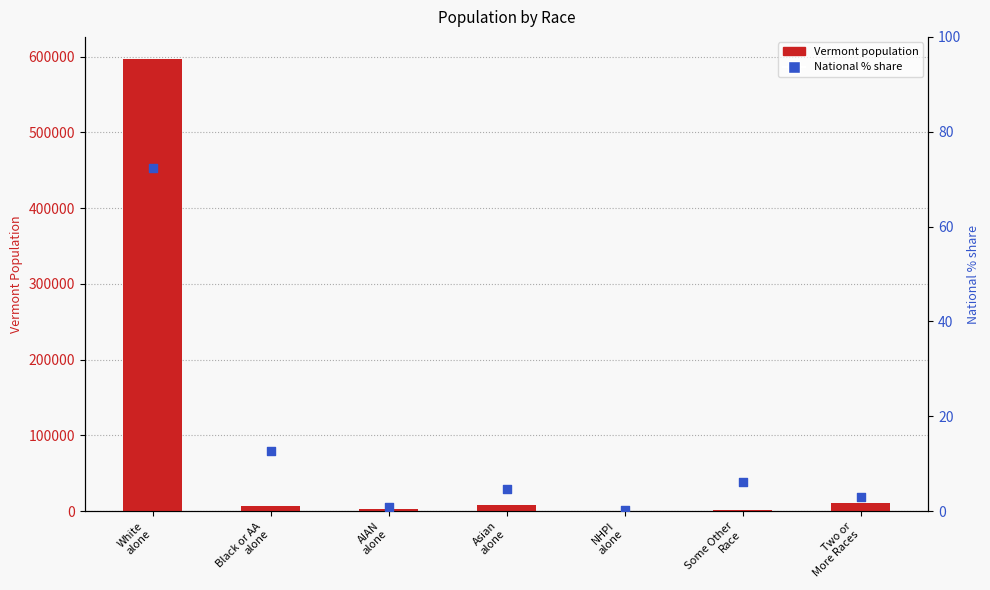

Which series contains the highest Y value?

Vermont